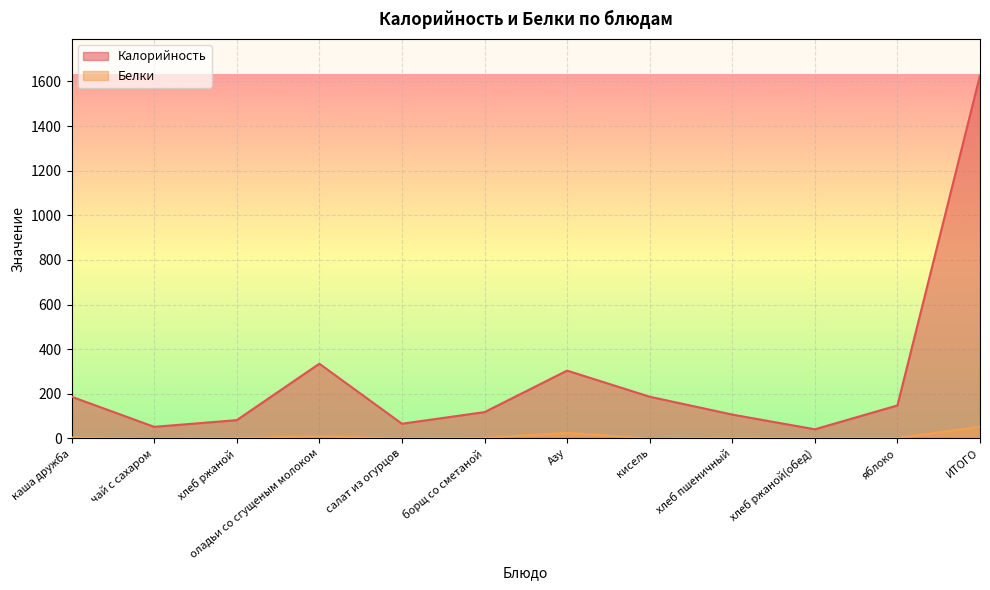

Rank the categories by Белки value from lowest to highest.

чай с сахаром, кисель, салат из огурцов, хлеб ржаной(обед), яблоко, хлеб ржаной, борщ со сметаной, хлеб пшеничный, каша дружба, оладьи со сгущеным молоком, Азу, ИТОГО